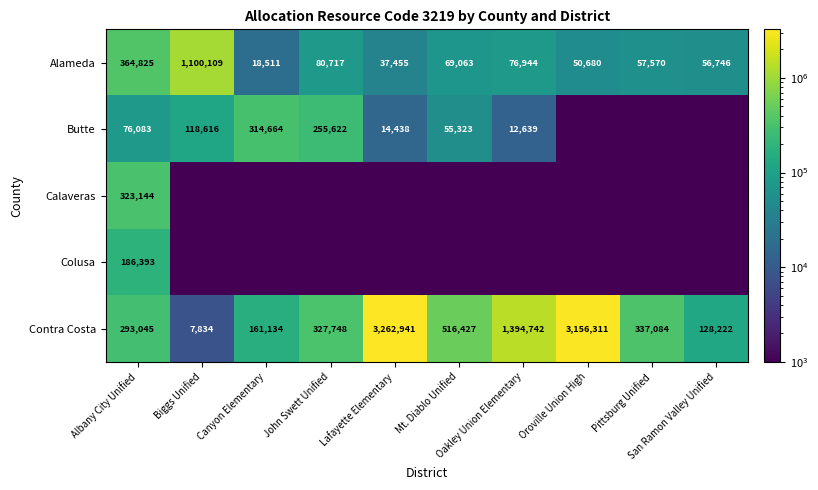

What is the average value of the Alameda series?

191262